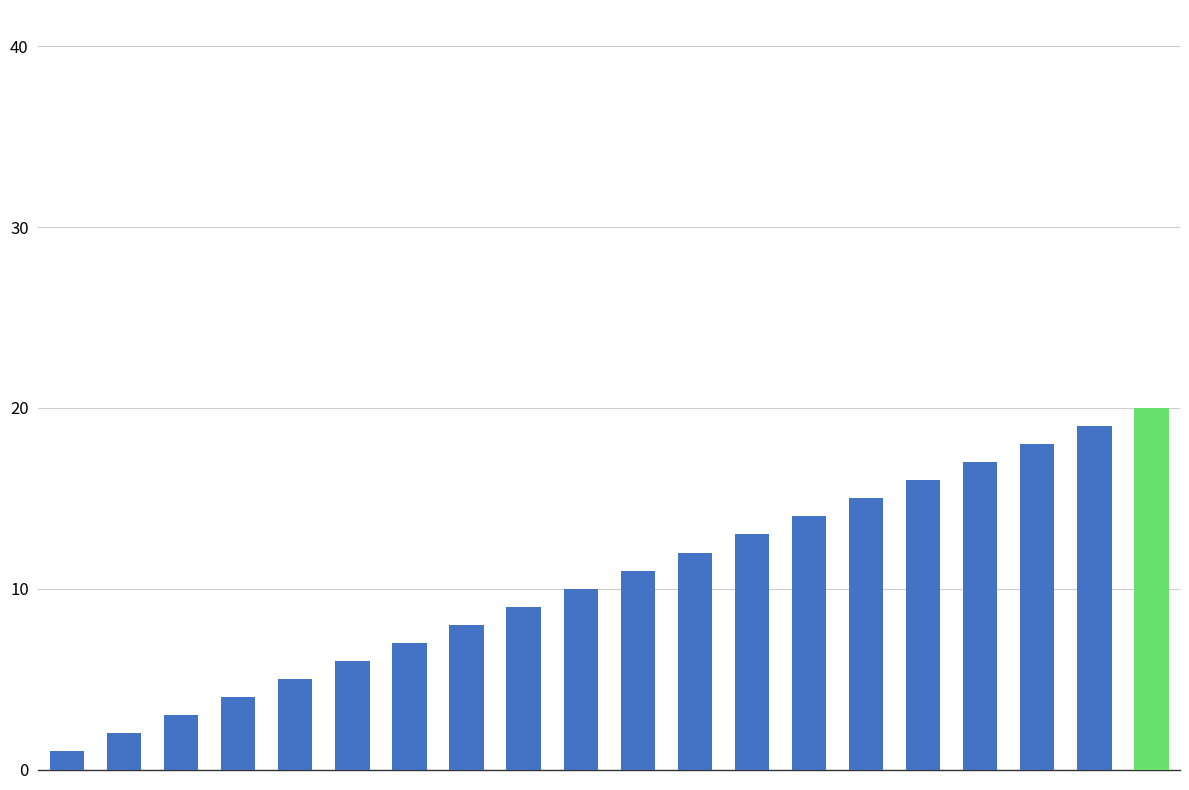

What is the sum of all values?

210